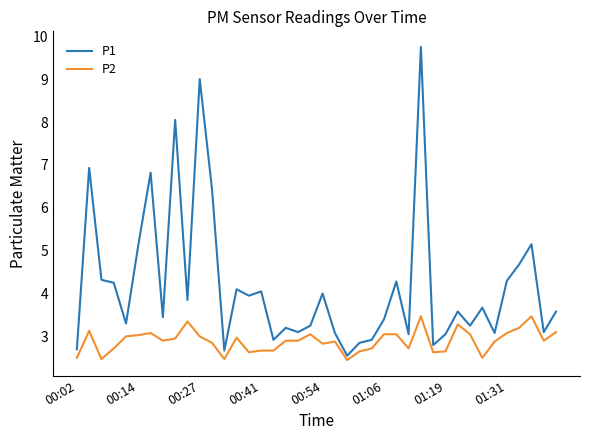

What is the lowest value of the P2 series?

2.5